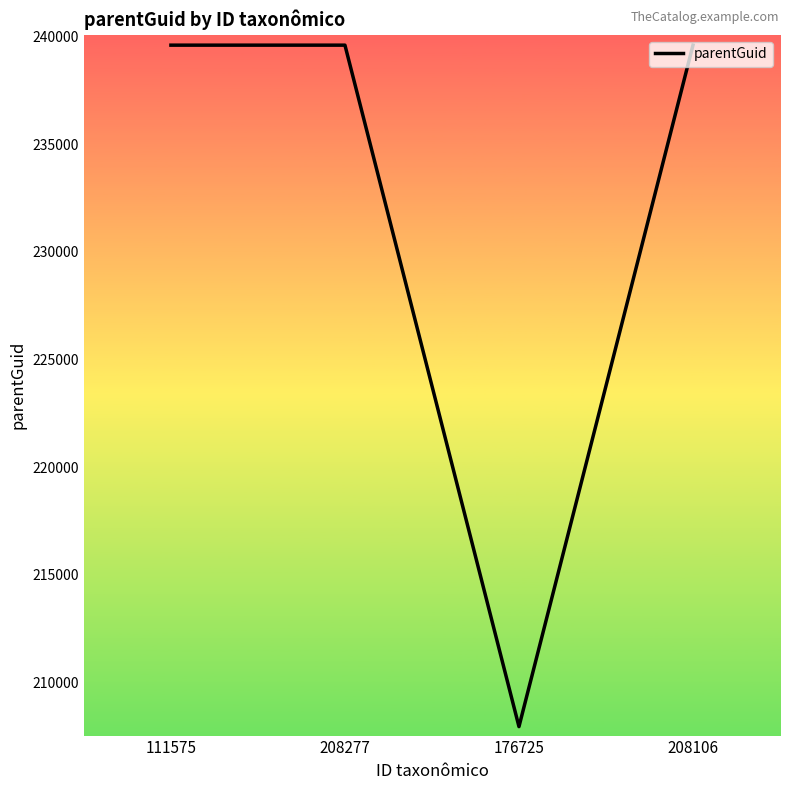

True or false: the data has more than 1 interior local peaks.

False